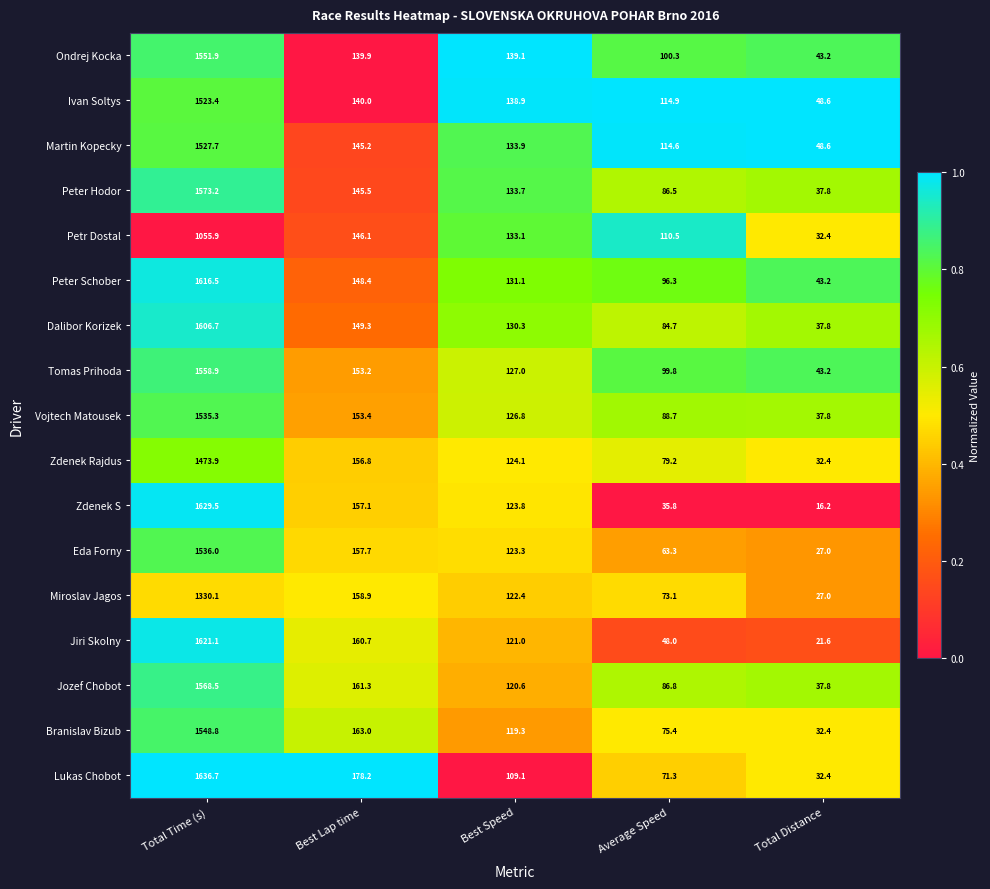

Is it true that Zdenek S equals 1629.5 at Total Time (s)?

True